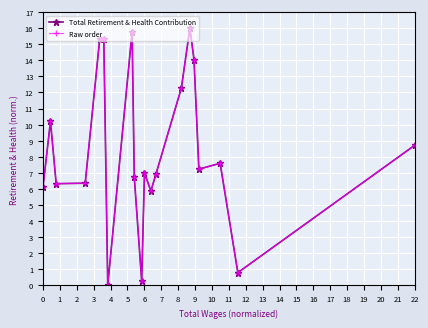

Which series has the widest spread of values?

Total Retirement & Health Contribution